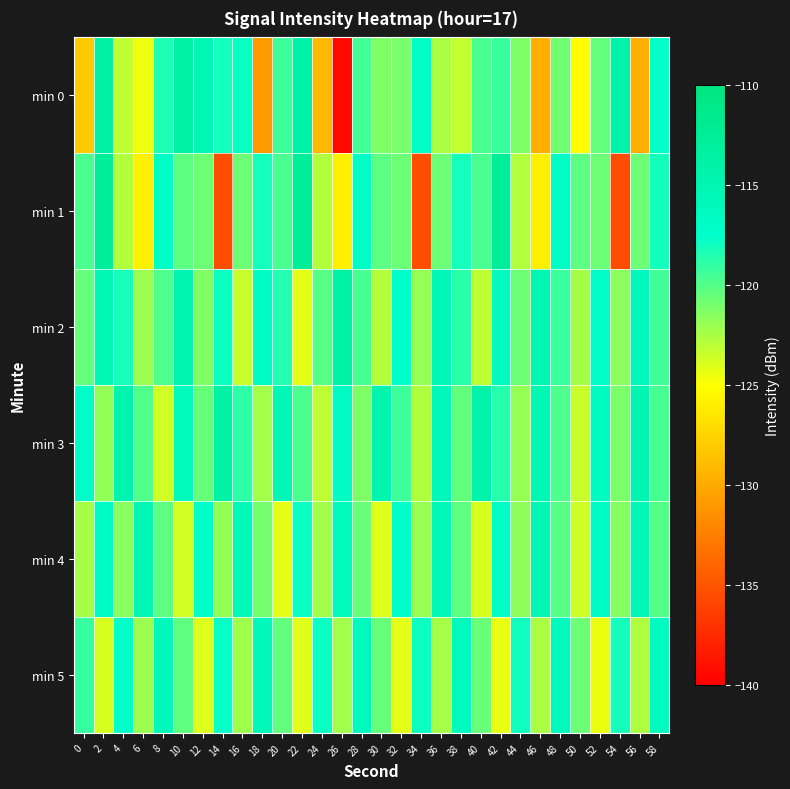

Which series has the widest spread of values?

min 0